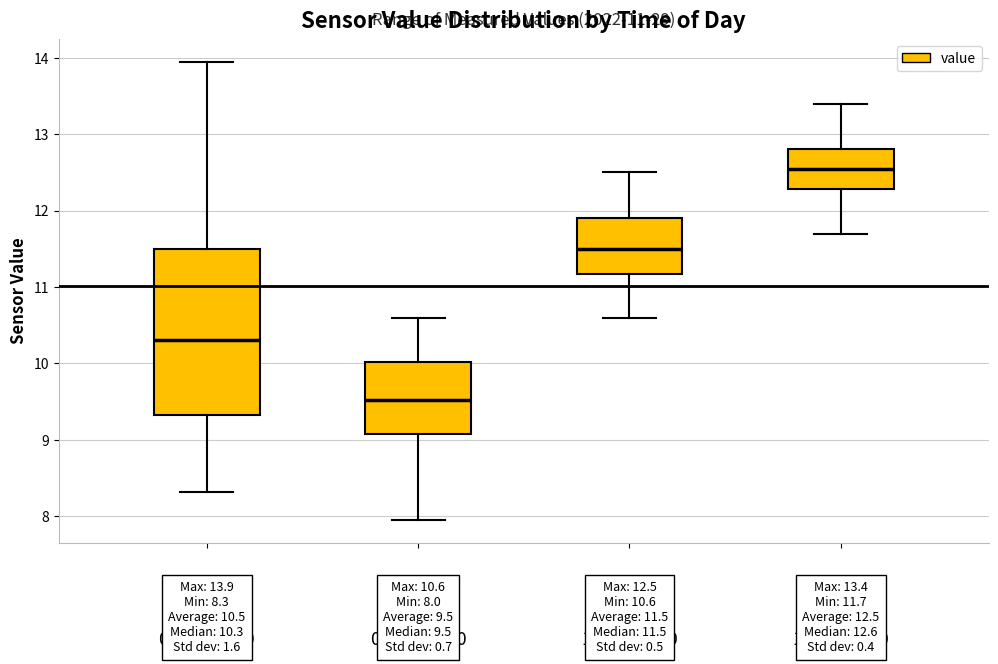

Comparing the boxes themselves (not the whiskers), which one is the tallest?

00:00-06:00